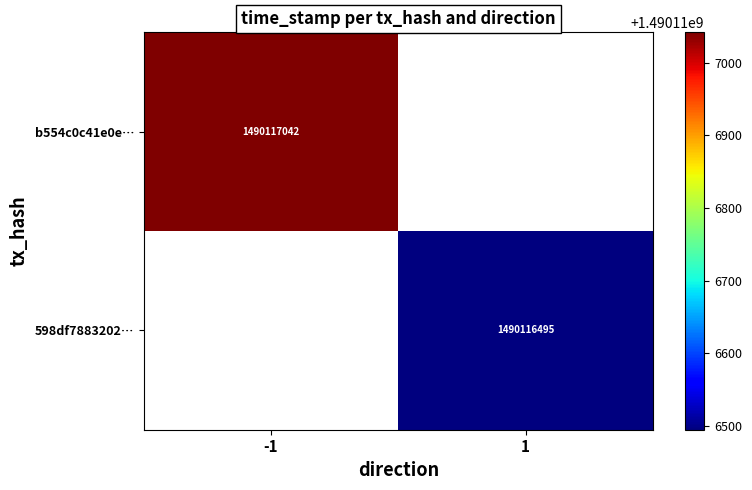

Is it true that 598df78832025c18e5e228e5277eb46de26e996 equals 1 at 0?

False